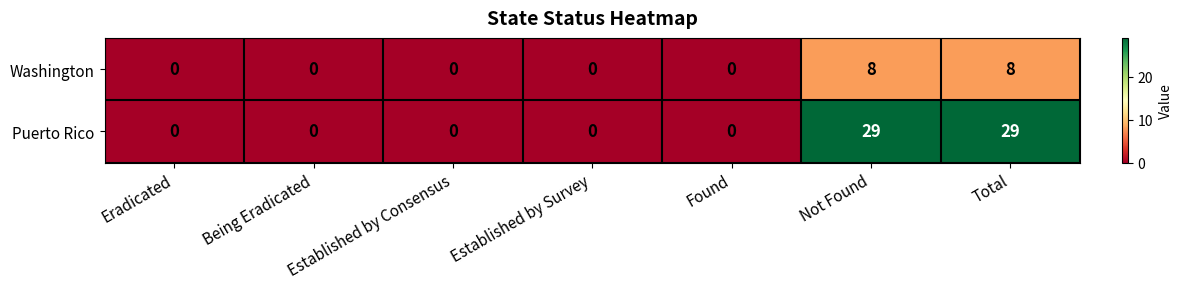

Is it true that Washington equals 6 at Being Eradicated?

False